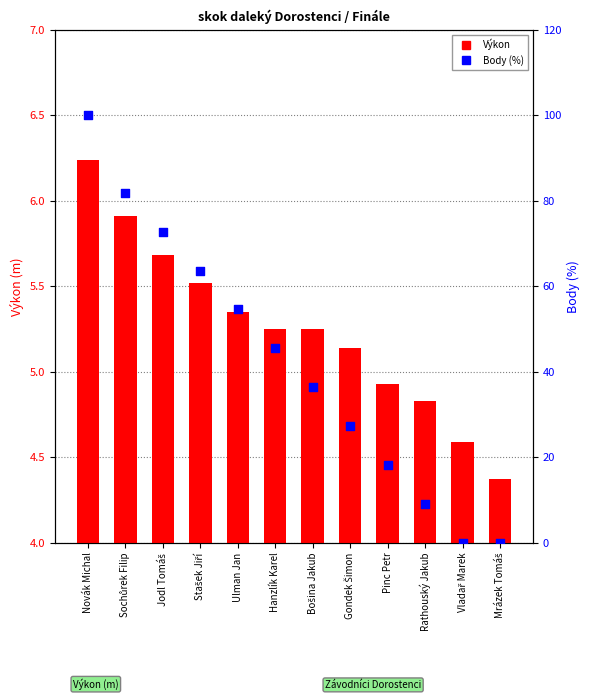

Which series contains the lowest Y value?

Body (%)